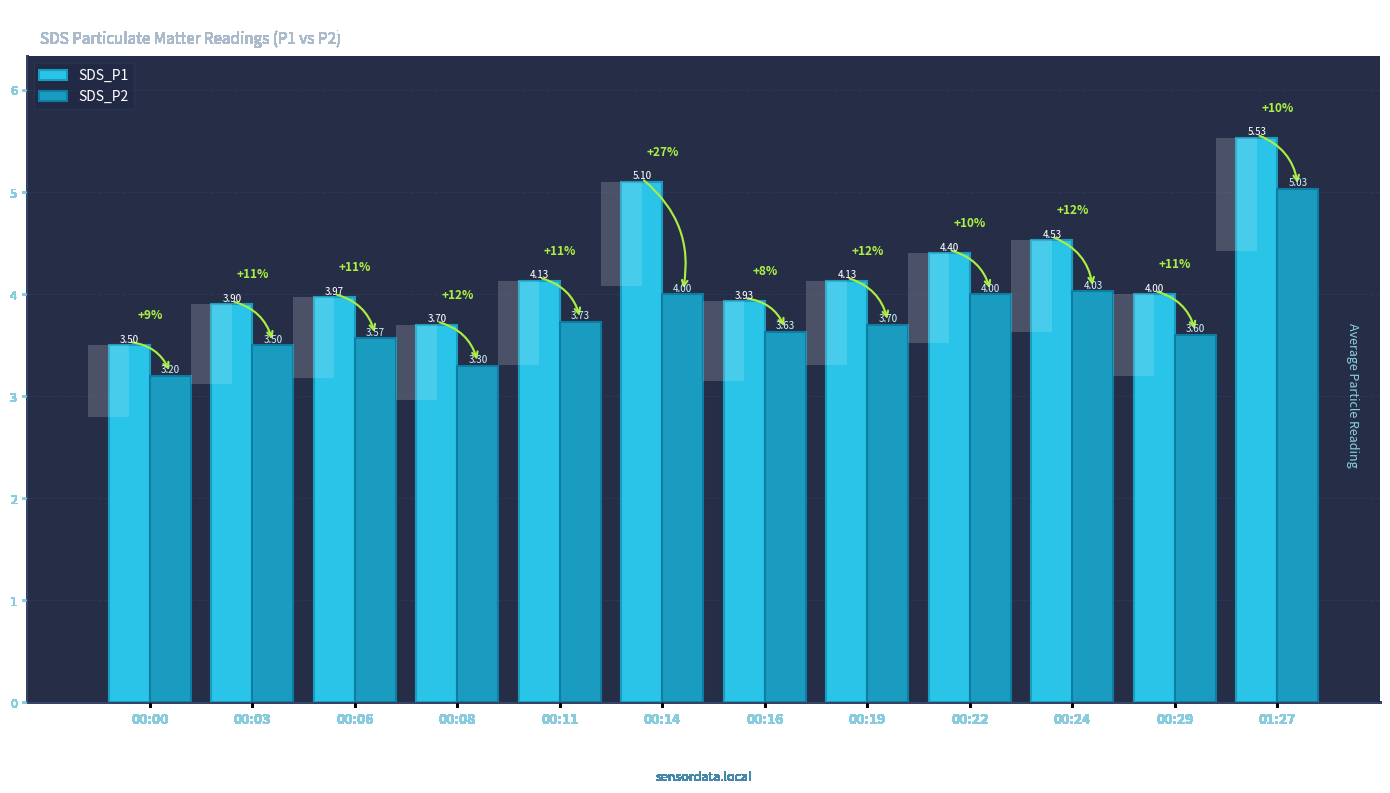

The SDS_P1 series shows 3.5 at 00:00. True or false?

True